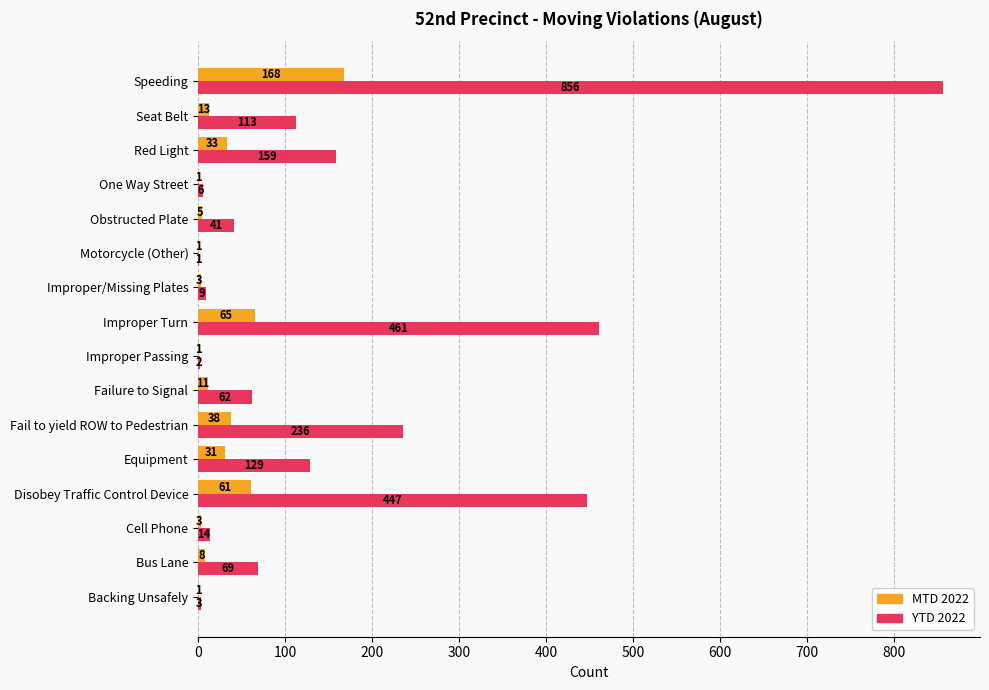

Which series has the largest total across all categories?

YTD 2022